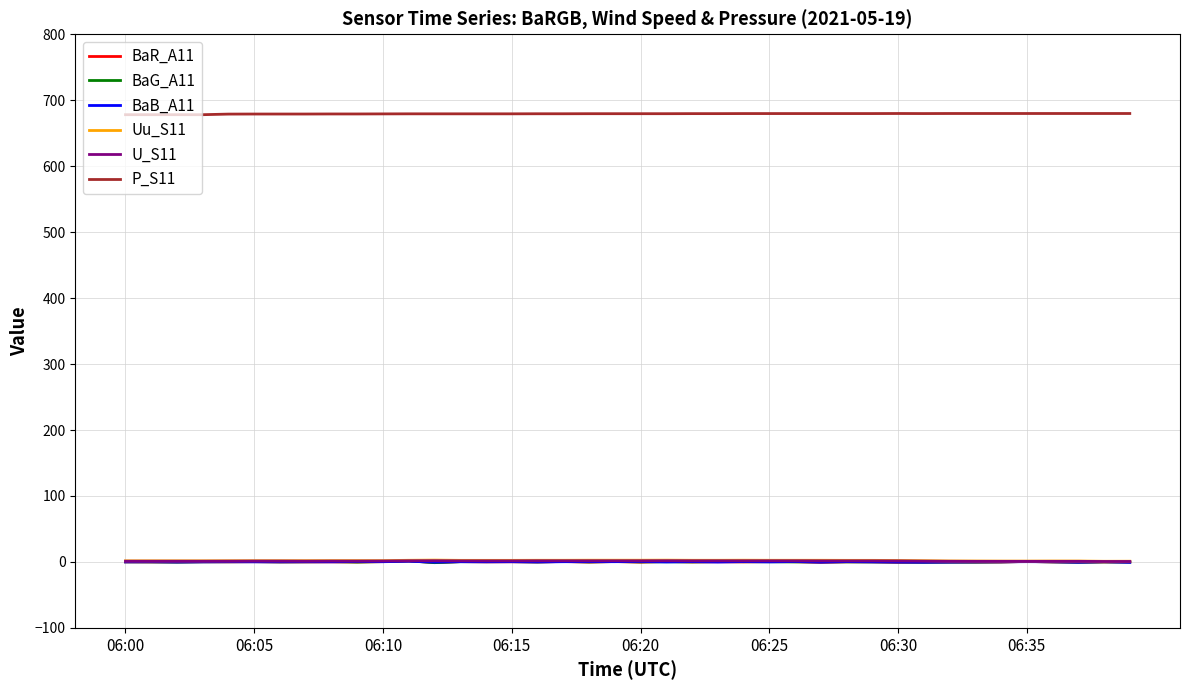

What is the lowest value of the BaR_A11 series?

-0.8